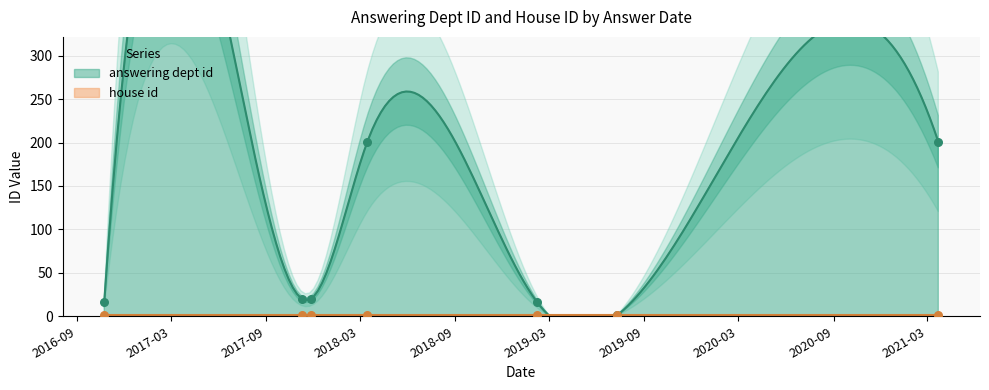

What is the change in value from 2016-10-24 to 2021-03-22?

+185